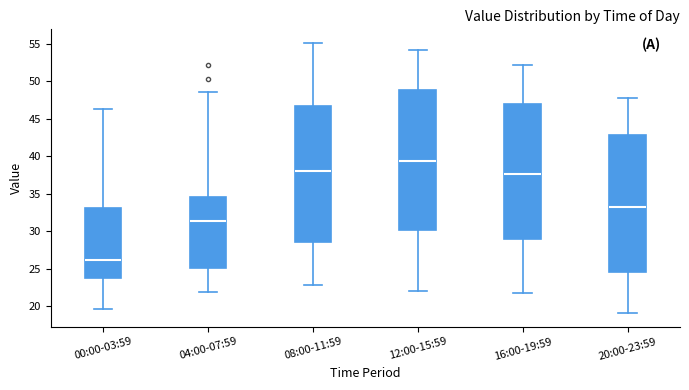

Reading left to right, read every box against the y-axis: the position of its median line, the range the box covers, and the ends of its whiskers. The values are not printed on the chart, so give them approximately, as read against the axis.

00:00-03:59: median 26.0, box 24.0 to 33.0, whiskers 19.5 to 46.5
04:00-07:59: median 31.5, box 25.0 to 34.5, whiskers 22.0 to 48.5
08:00-11:59: median 38.0, box 28.5 to 46.5, whiskers 23.0 to 55.0
12:00-15:59: median 39.5, box 30.0 to 49.0, whiskers 22.0 to 54.0
16:00-19:59: median 37.5, box 29.0 to 47.0, whiskers 22.0 to 52.0
20:00-23:59: median 33.5, box 24.5 to 43.0, whiskers 19.0 to 48.0